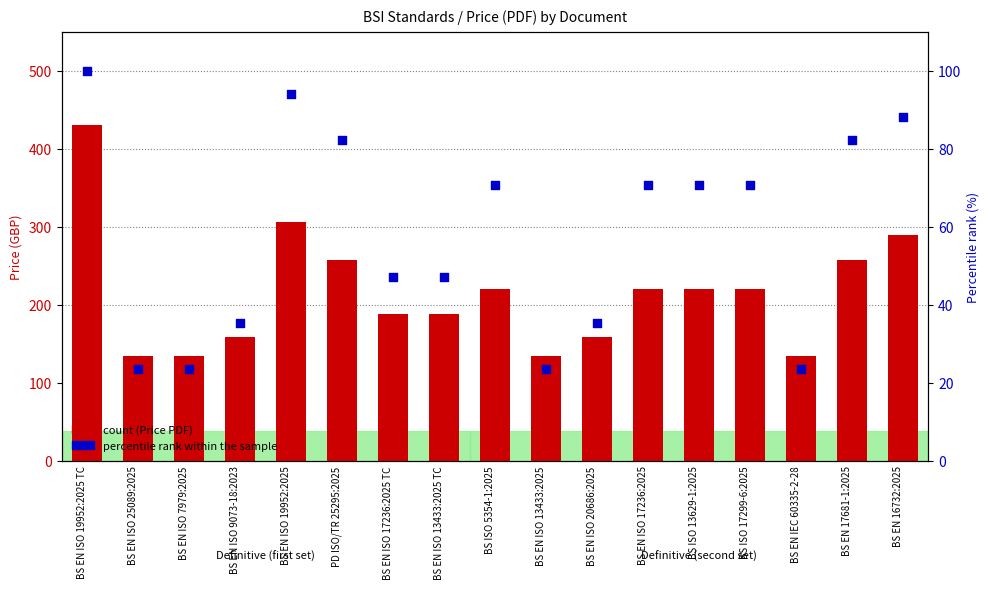

At how many categories does at least one series exceed 129?

17